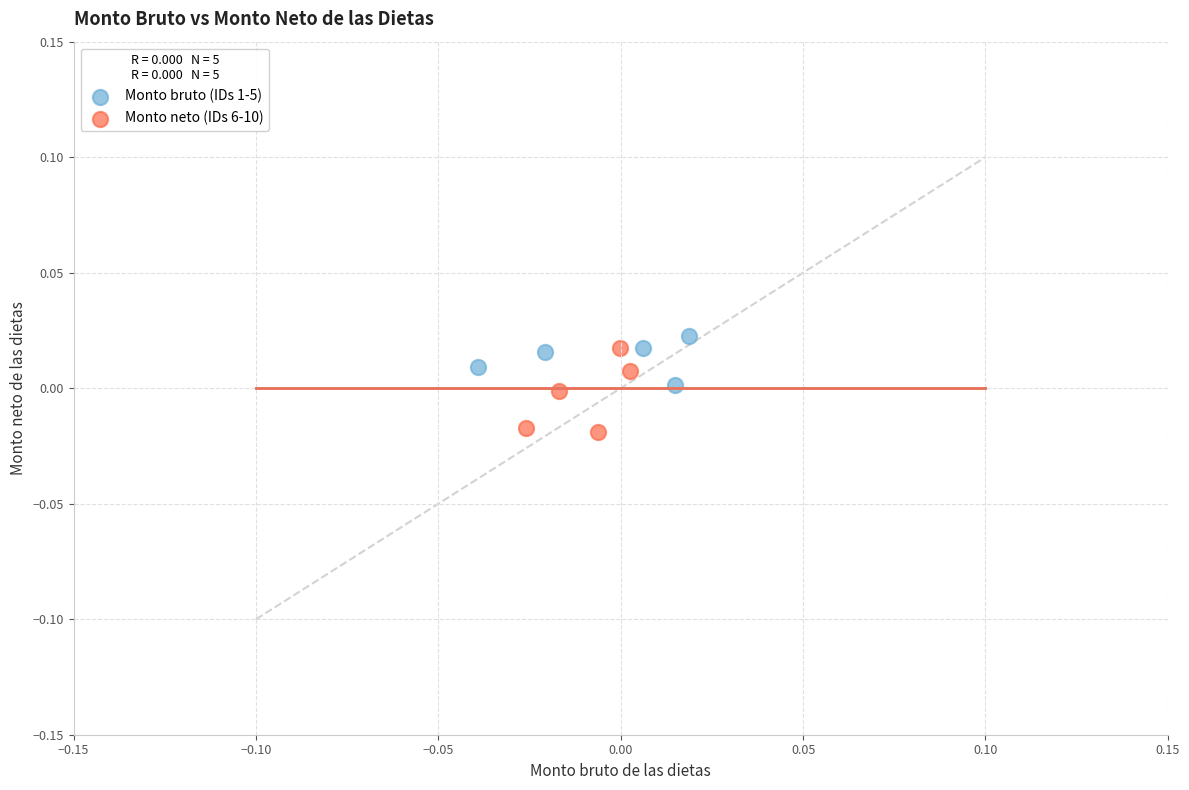

Which series reaches the minimum Y coordinate?

Monto neto (IDs 6-10)